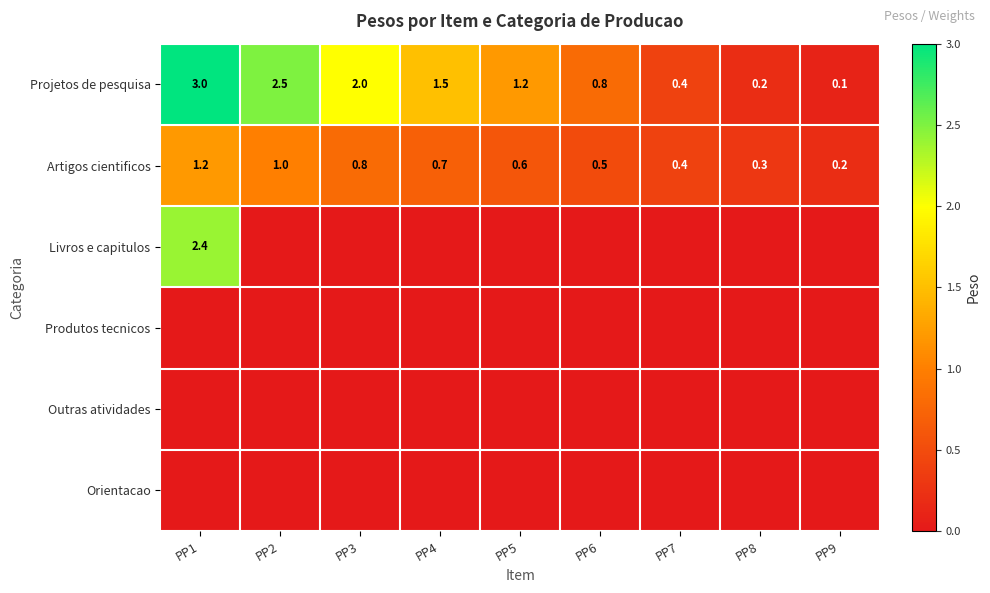

At how many categories does at least one series exceed 0?

9